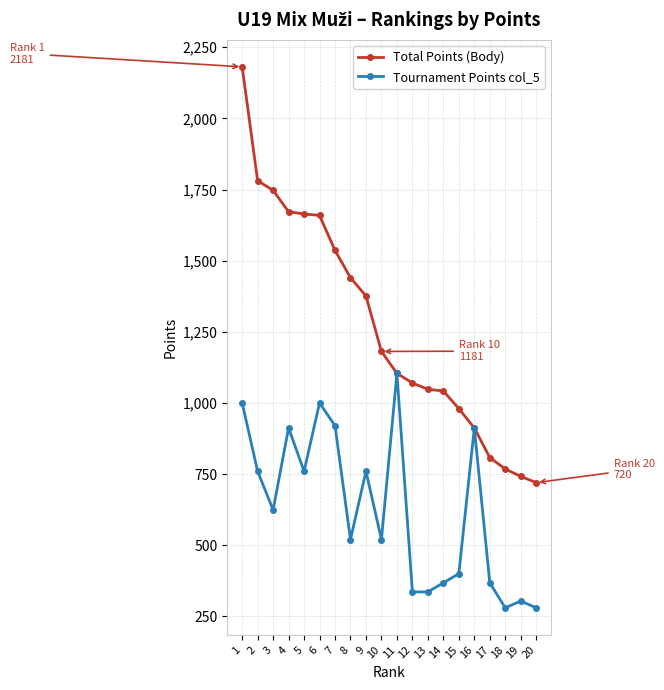

Rank the series by their maximum value, from highest to lowest.

Total Points (Body), Tournament Points col_5